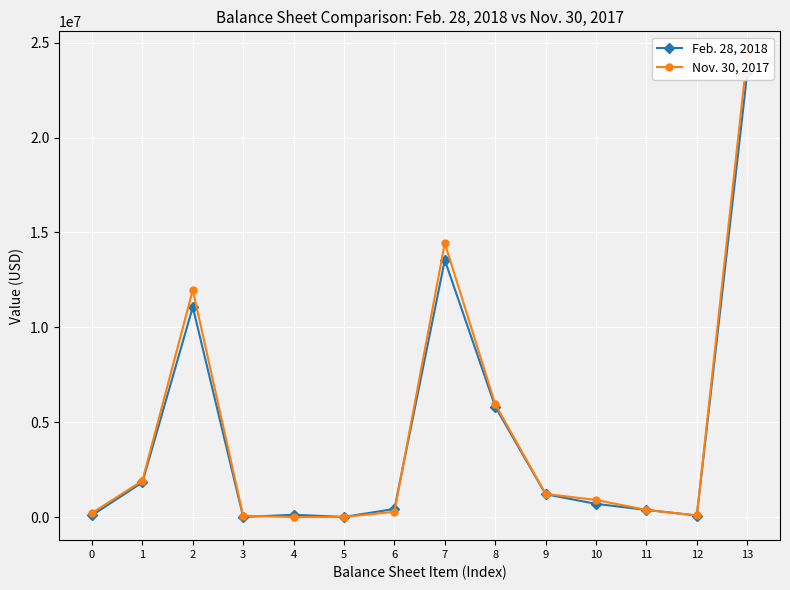

Is this an area chart (filled region under the line)?

No